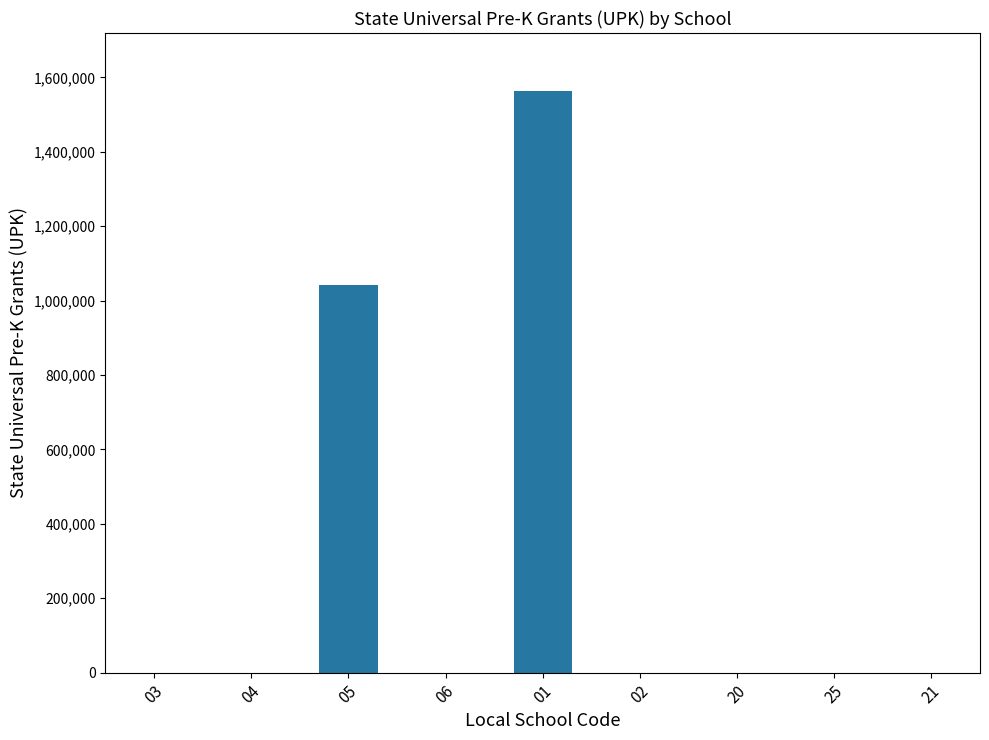

The value at 21 is 492562. True or false?

False